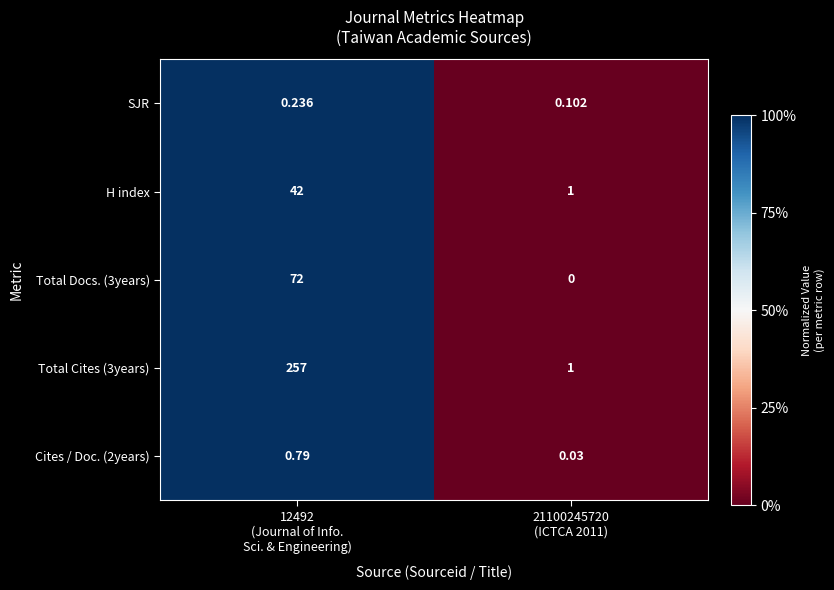

How many data points does each series have?

2